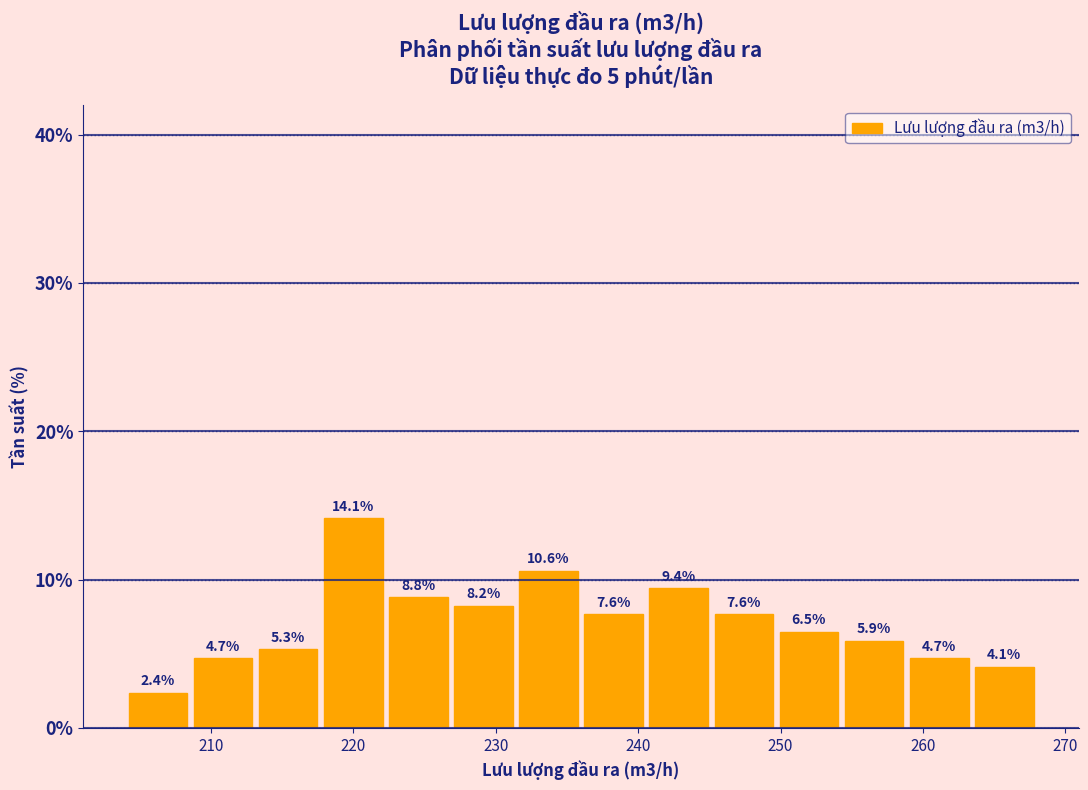

Reading left to right, list every bar in this chart as the range it spans on the x-axis followed by its height. The bar edges are not printed on the chart, so give them approximately, as read against the axis.

204 to 209: 2.4
209 to 213: 4.7
213 to 218: 5.3
218 to 222: 14.1
222 to 227: 8.8
227 to 231: 8.2
231 to 236: 10.6
236 to 241: 7.6
241 to 245: 9.4
245 to 250: 7.6
250 to 254: 6.5
254 to 259: 5.9
259 to 263: 4.7
263 to 268: 4.1